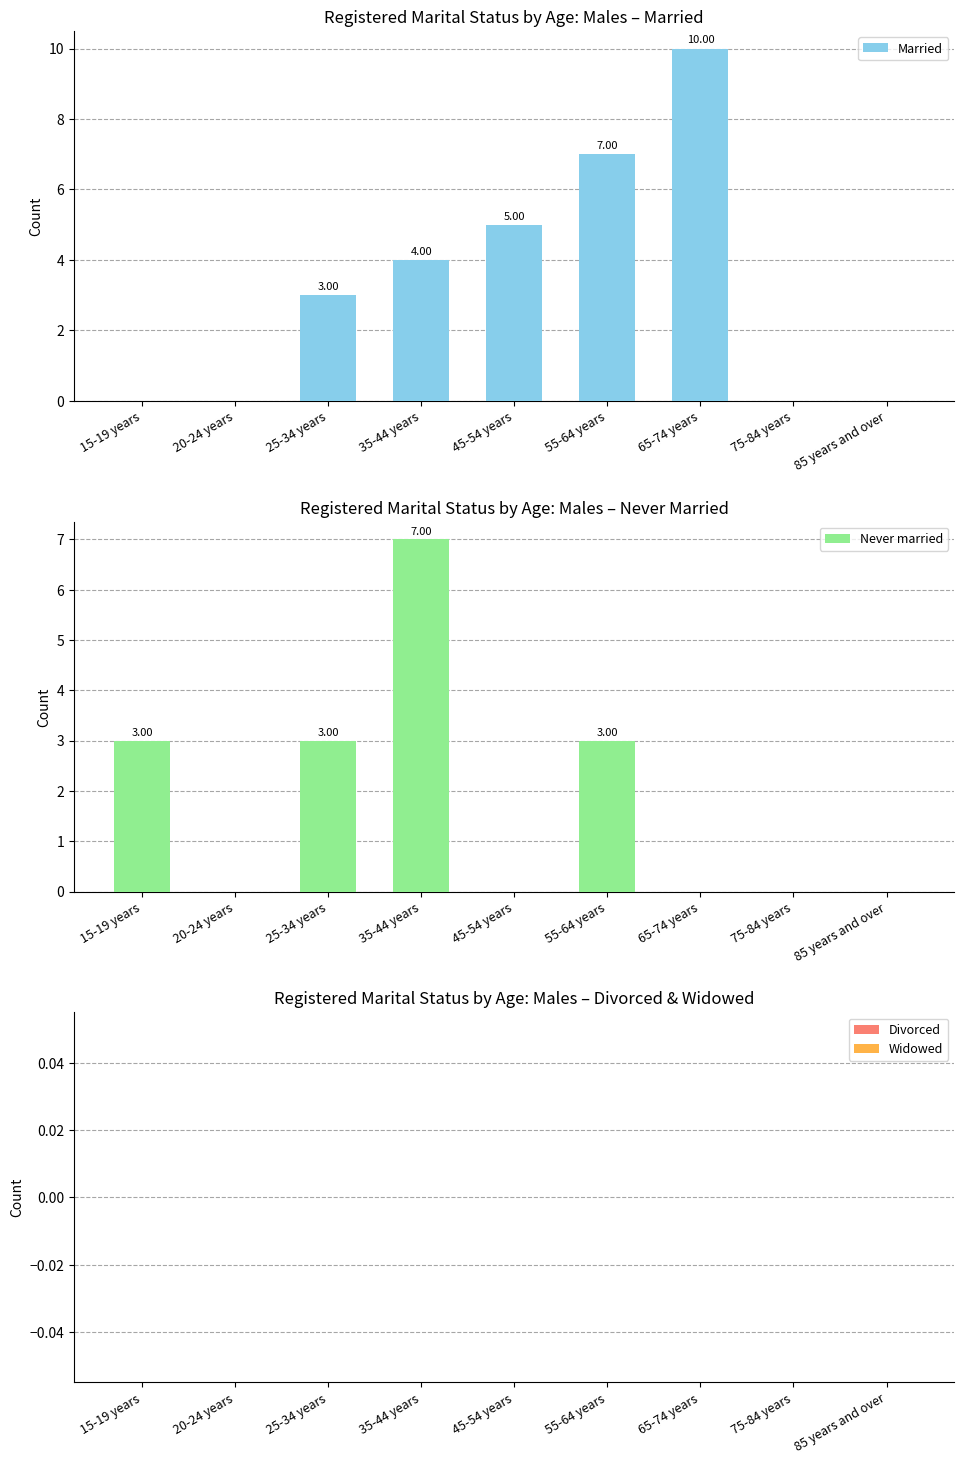

Rank the series by their maximum value, from highest to lowest.

Married, Never married, Divorced, Widowed